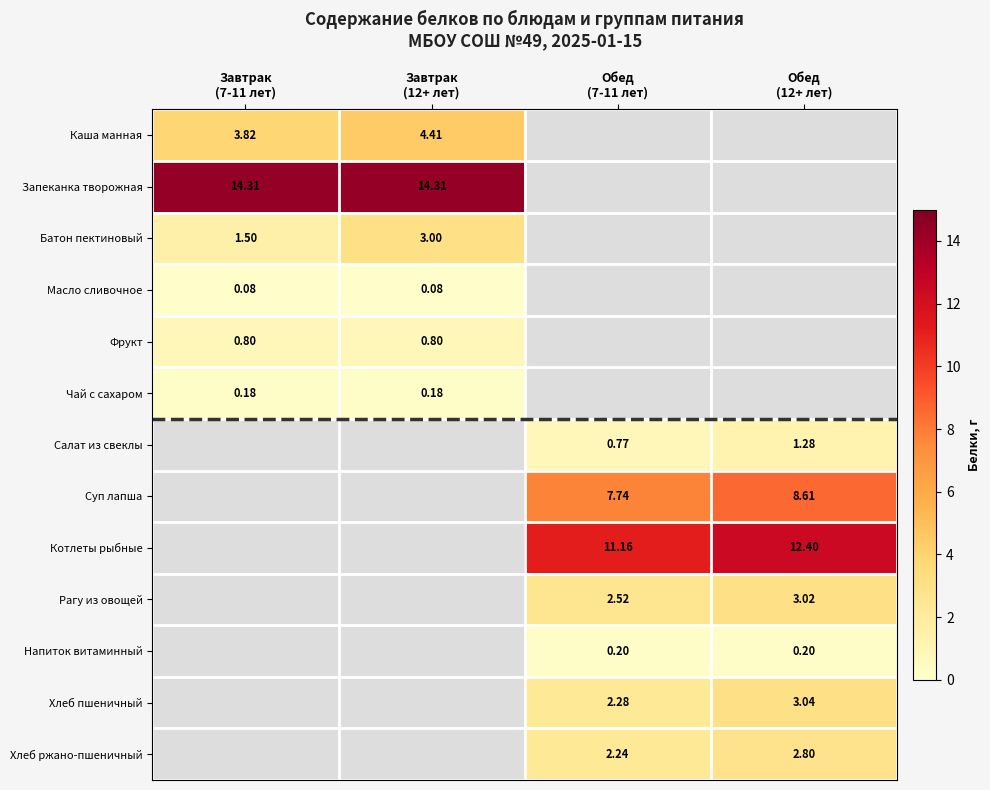

What is the minimum value shown in the chart?

0.1